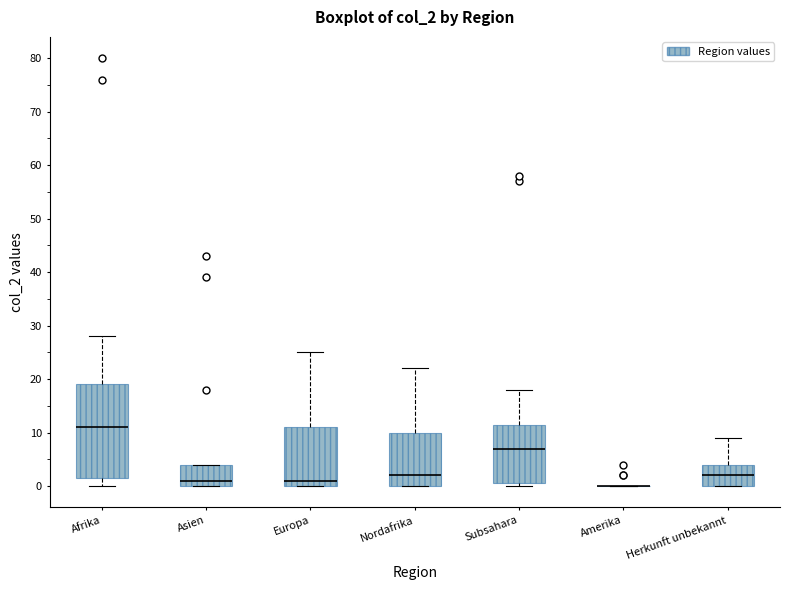

Reading left to right, read every box against the y-axis: the position of its median line, the range the box covers, and the ends of its whiskers. The values are not printed on the chart, so give them approximately, as read against the axis.

Afrika: median 11, box 2 to 19, whiskers 0 to 28
Asien: median 1, box 0 to 4, whiskers 0 to 4
Europa: median 1, box 0 to 11, whiskers 0 to 25
Nordafrika: median 2, box 0 to 10, whiskers 0 to 22
Subsahara: median 7, box 1 to 12, whiskers 0 to 18
Amerika: box collapsed to a line at 0, whiskers 0 to 0
Herkunft unbekannt: median 2, box 0 to 4, whiskers 0 to 9